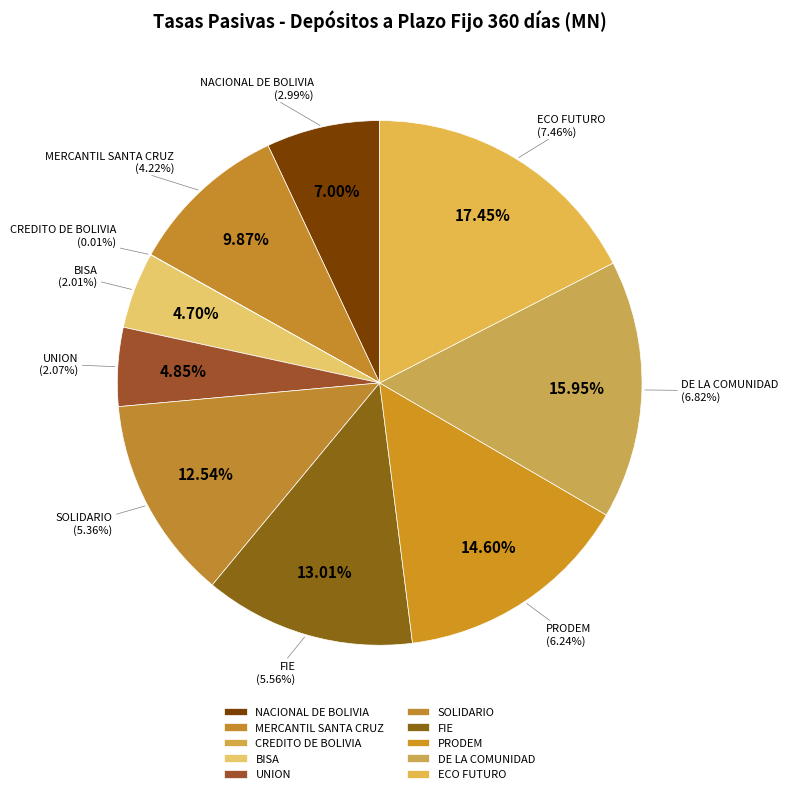

To the nearest percent, what portion does BISA represent?

5%